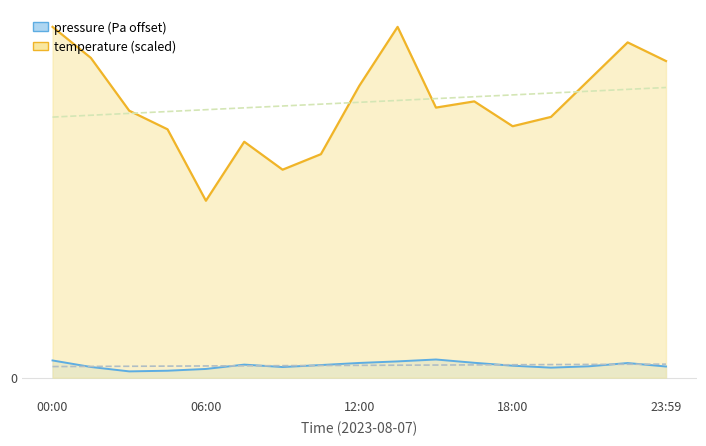

What is the total value across all series at 04:30?

493.5